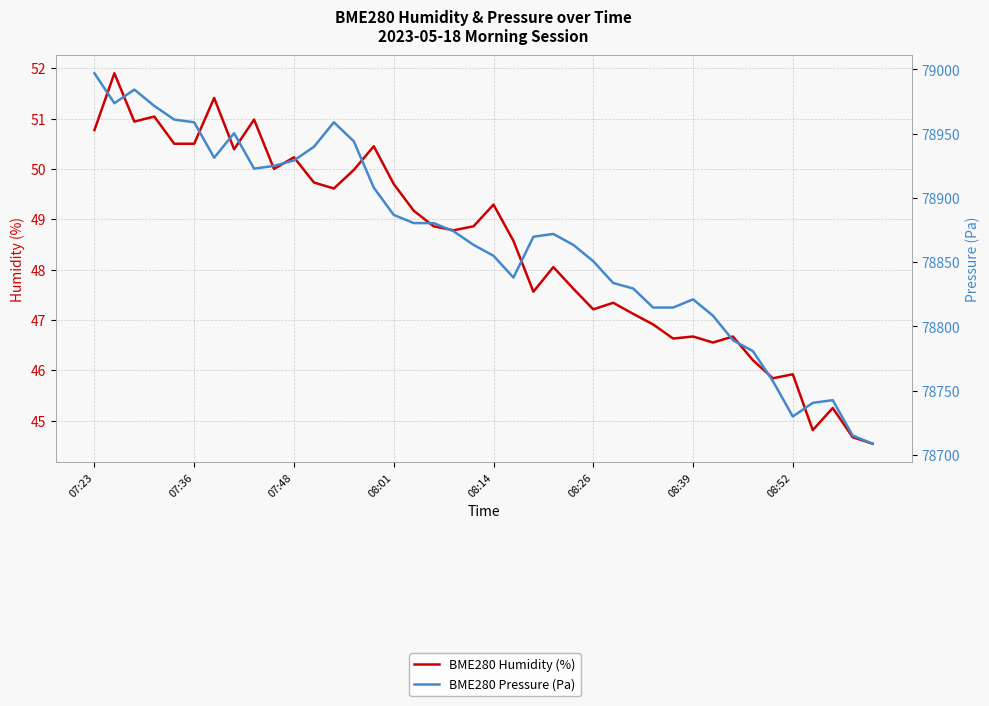

Which series has the largest total across all categories?

BME280 Pressure (Pa)